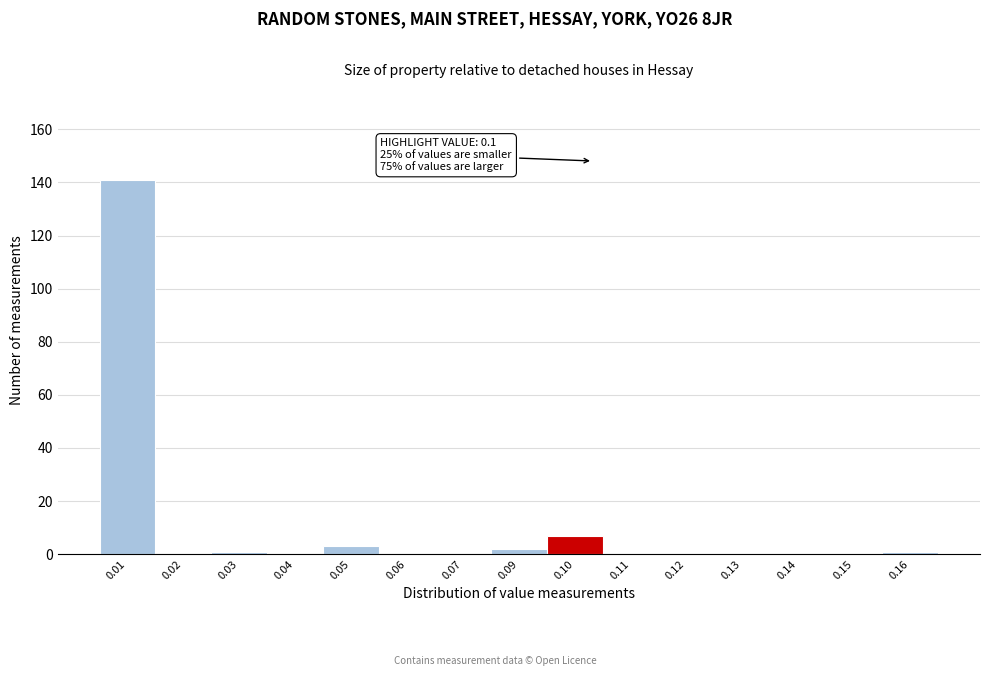

Reading left to right, list all the values displayed in this chart.

0.01=141	0.02=0	0.03=1	0.04=0	0.05=3	0.06=0	0.07=0	0.09=2	0.10=7	0.11=0	0.12=0	0.13=0	0.14=0	0.15=0	0.16=1